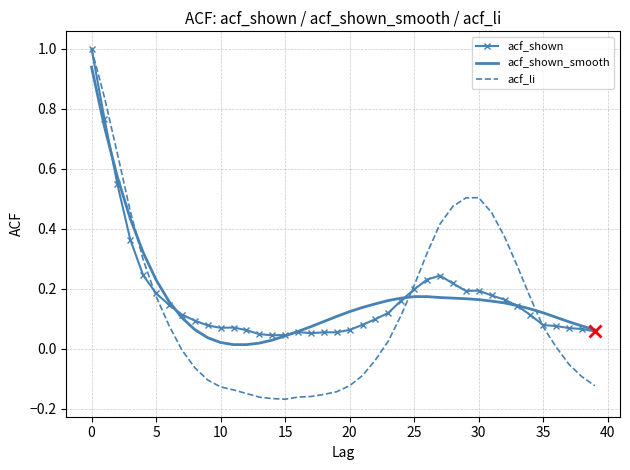

Count the number of categories in the chart.

40